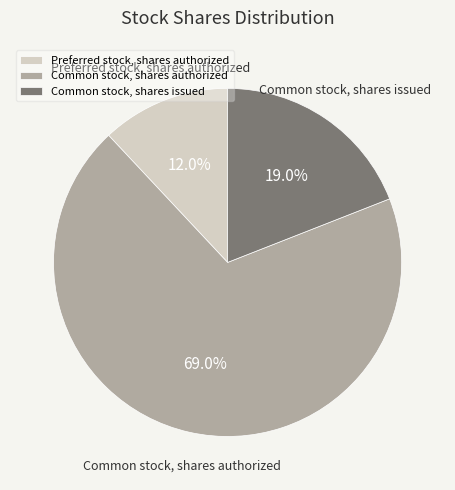

To the nearest percent, what is the average slice percentage?

33%